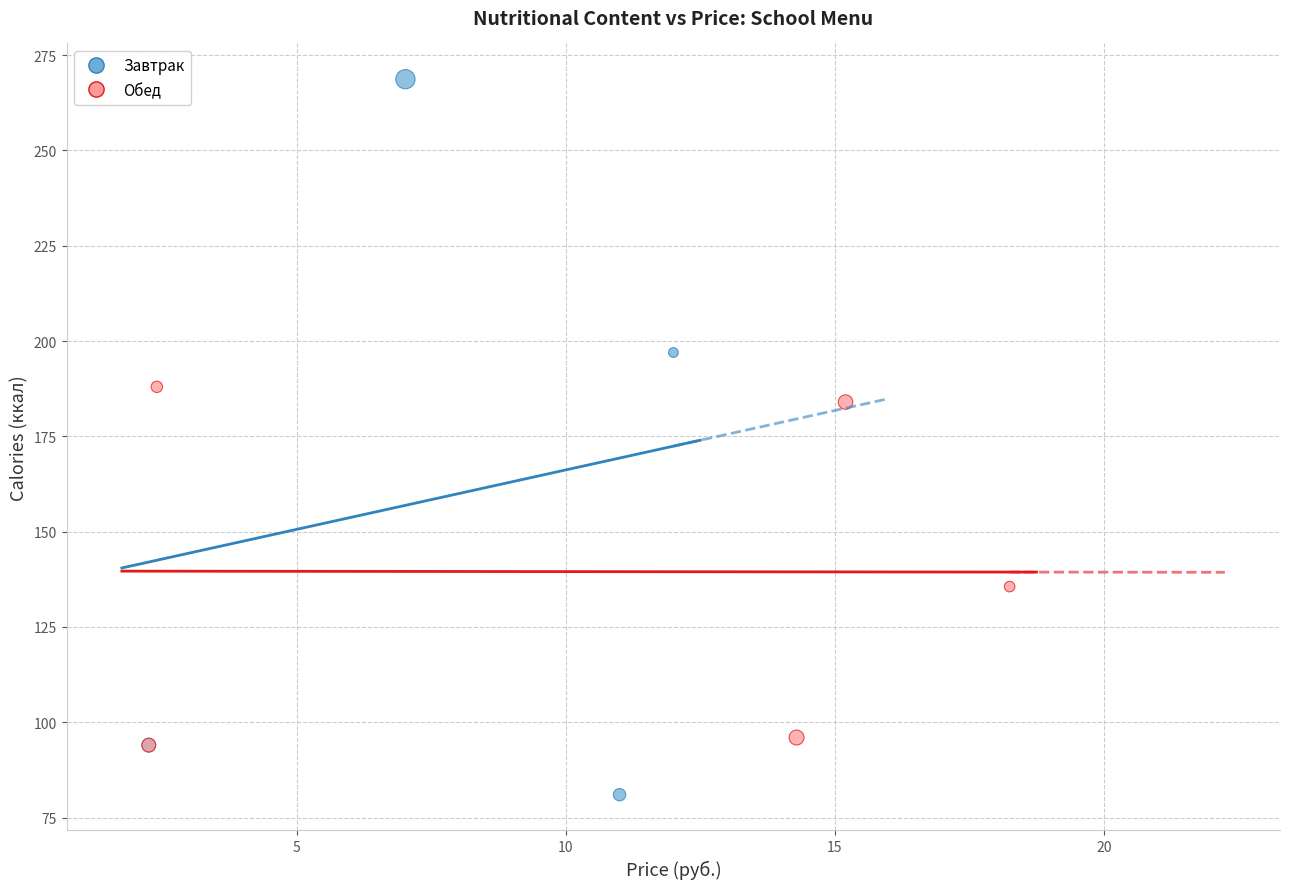

Which series has the largest Y range (max minus min)?

Завтрак